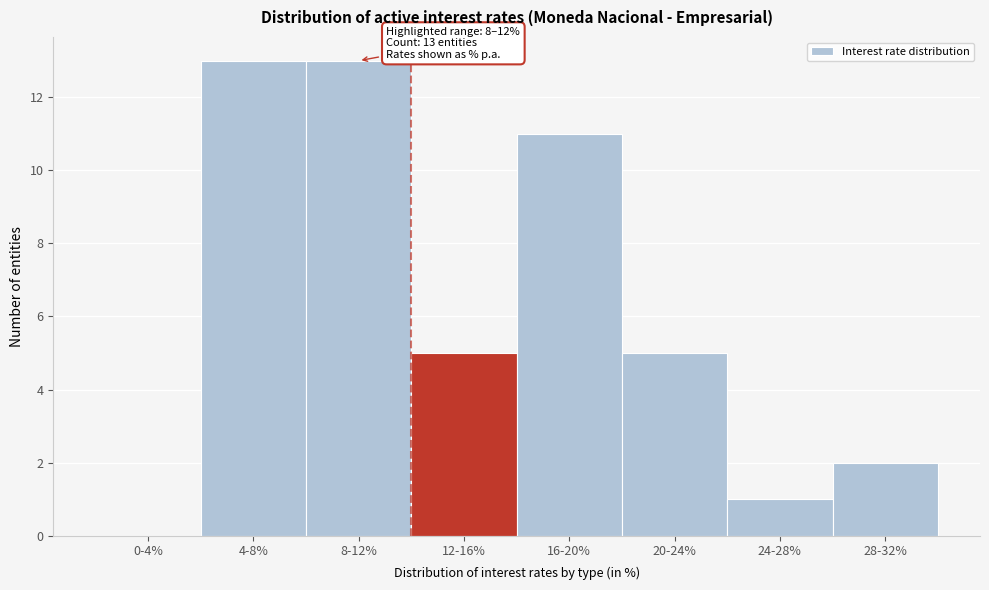

Reading left to right, what are all the values shown in this chart?

0-4%=0	4-8%=13	8-12%=13	12-16%=5	16-20%=11	20-24%=5	24-28%=1	28-32%=2